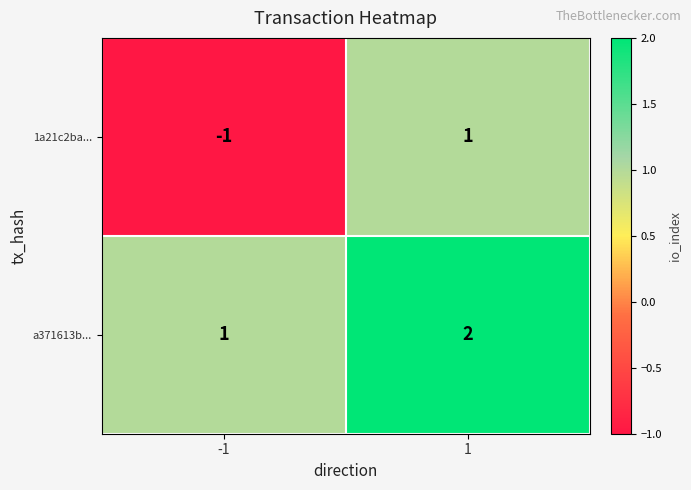

Which series has the largest total across all categories?

a371613b...